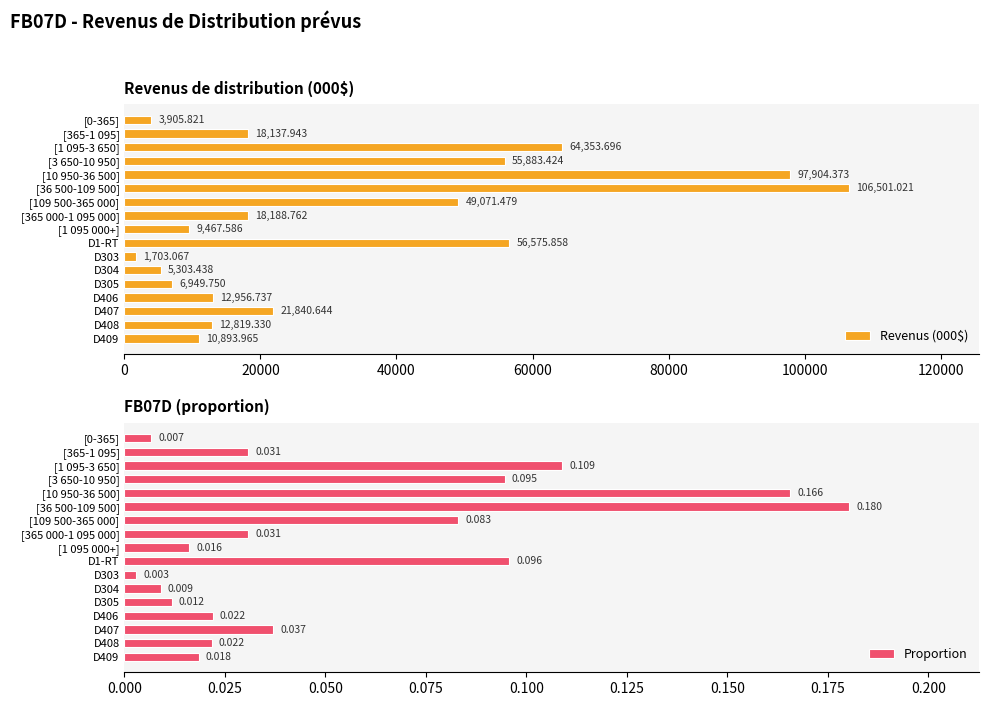

What is the difference between the Revenus (000$) values at [1 095 000+] and D409?

1426.4